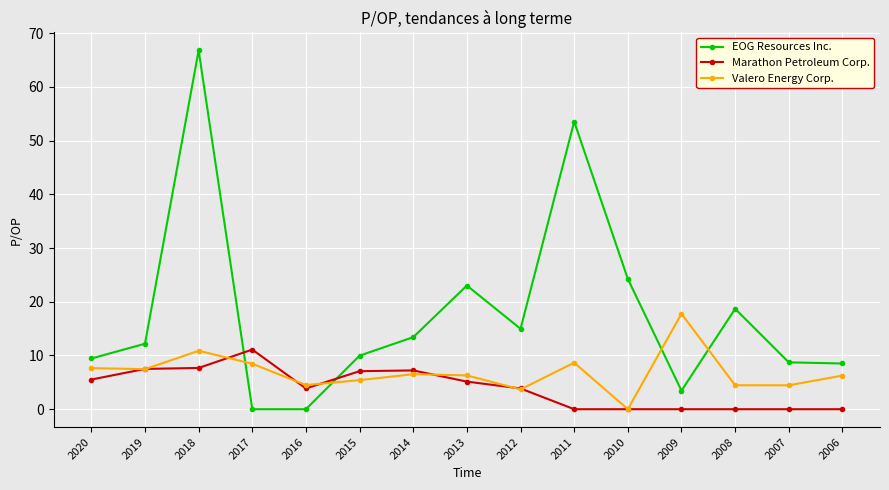

How many intersections are there between Marathon Petroleum Corp. and EOG Resources Inc.?

2